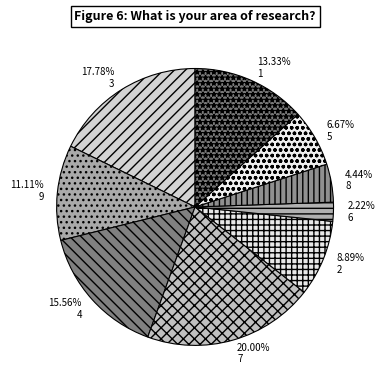

The 7 slice represents 20% of the pie. True or false?

True